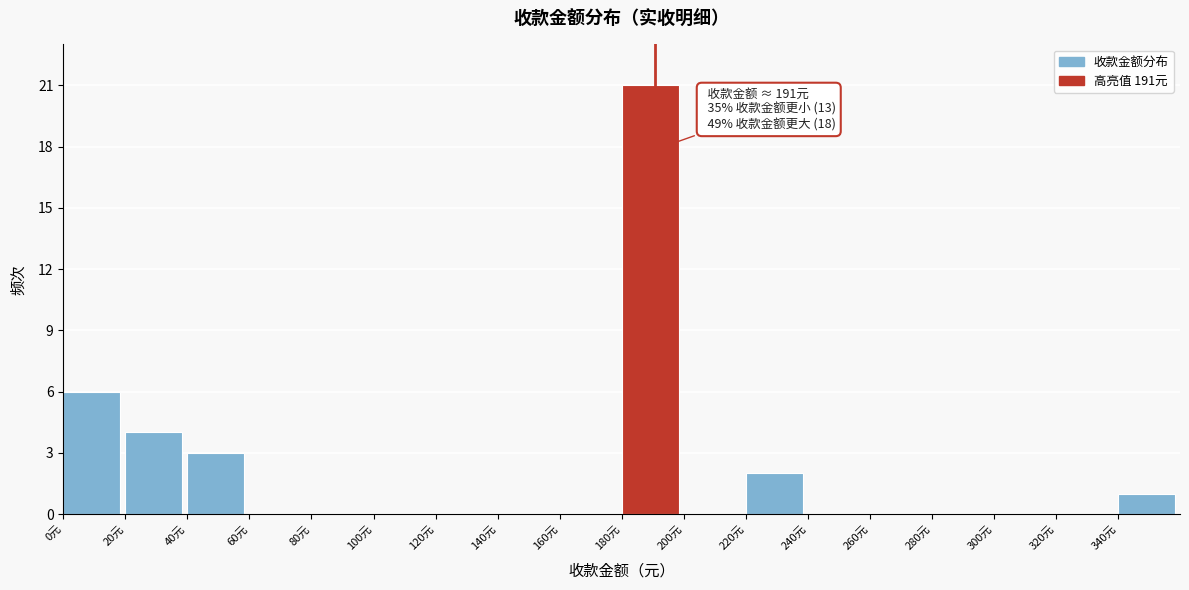

Which range on the x-axis has the tallest bar?

180 to 200